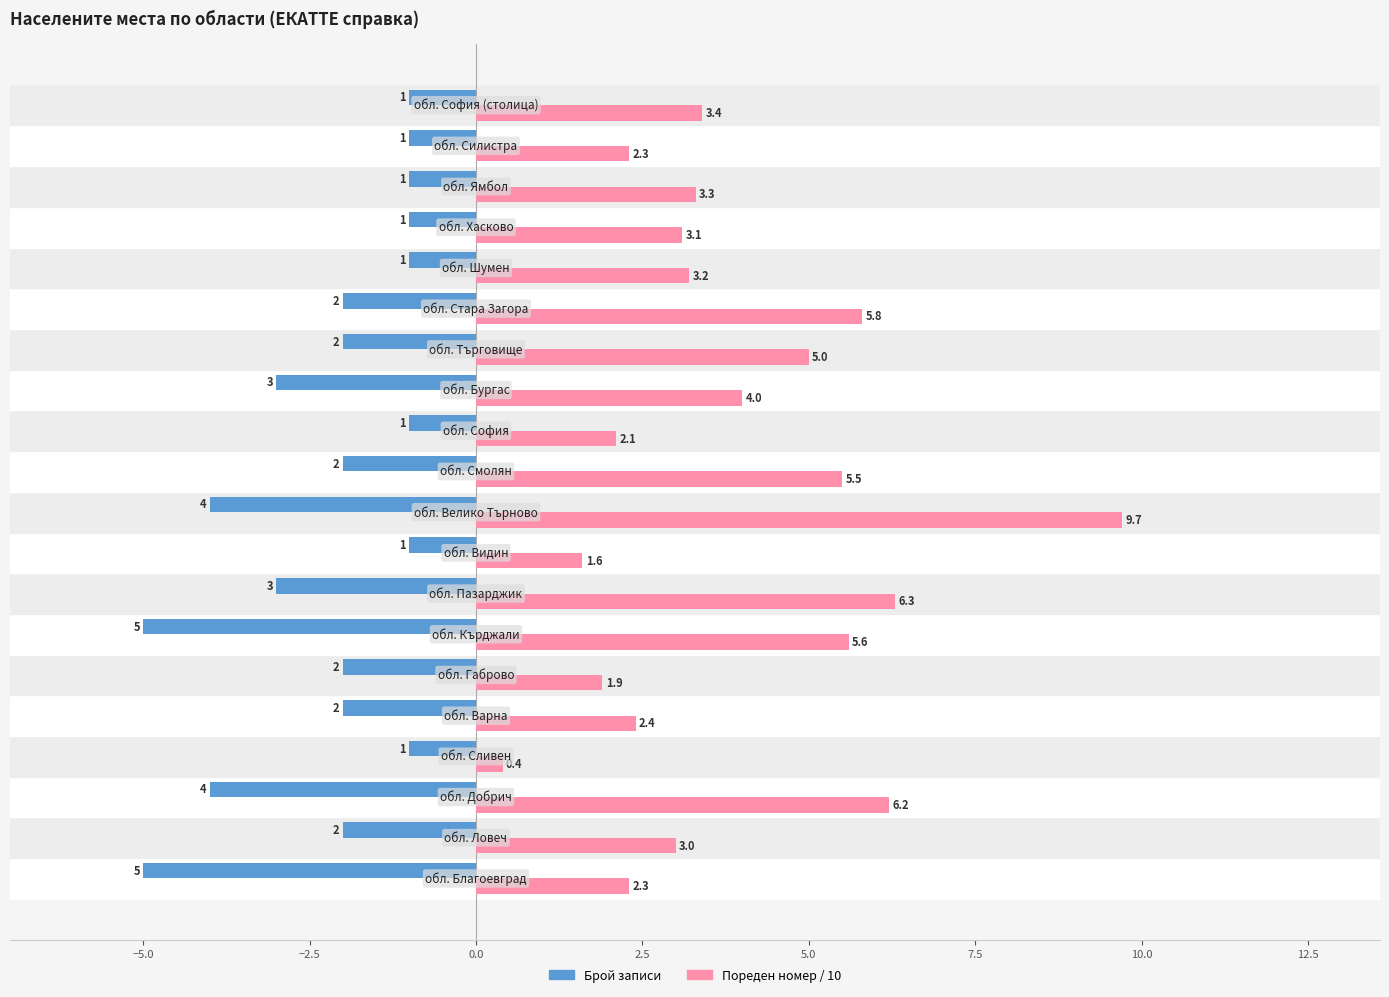

What is the difference between the maximum and minimum values in the Брой записи series?

4.0